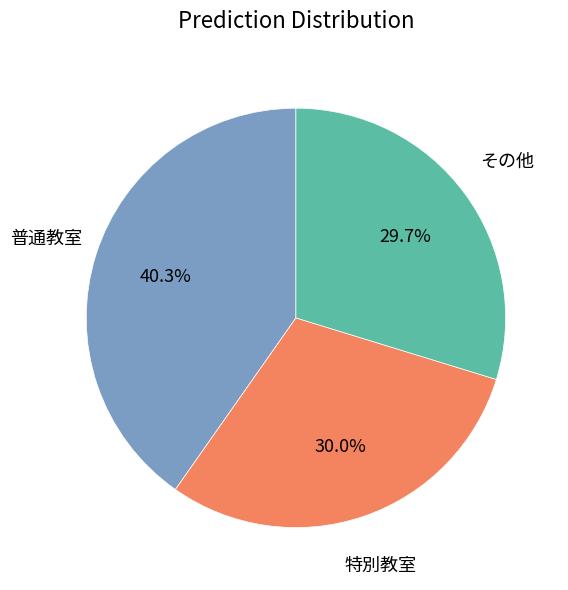

Is there a majority slice in this chart?

No